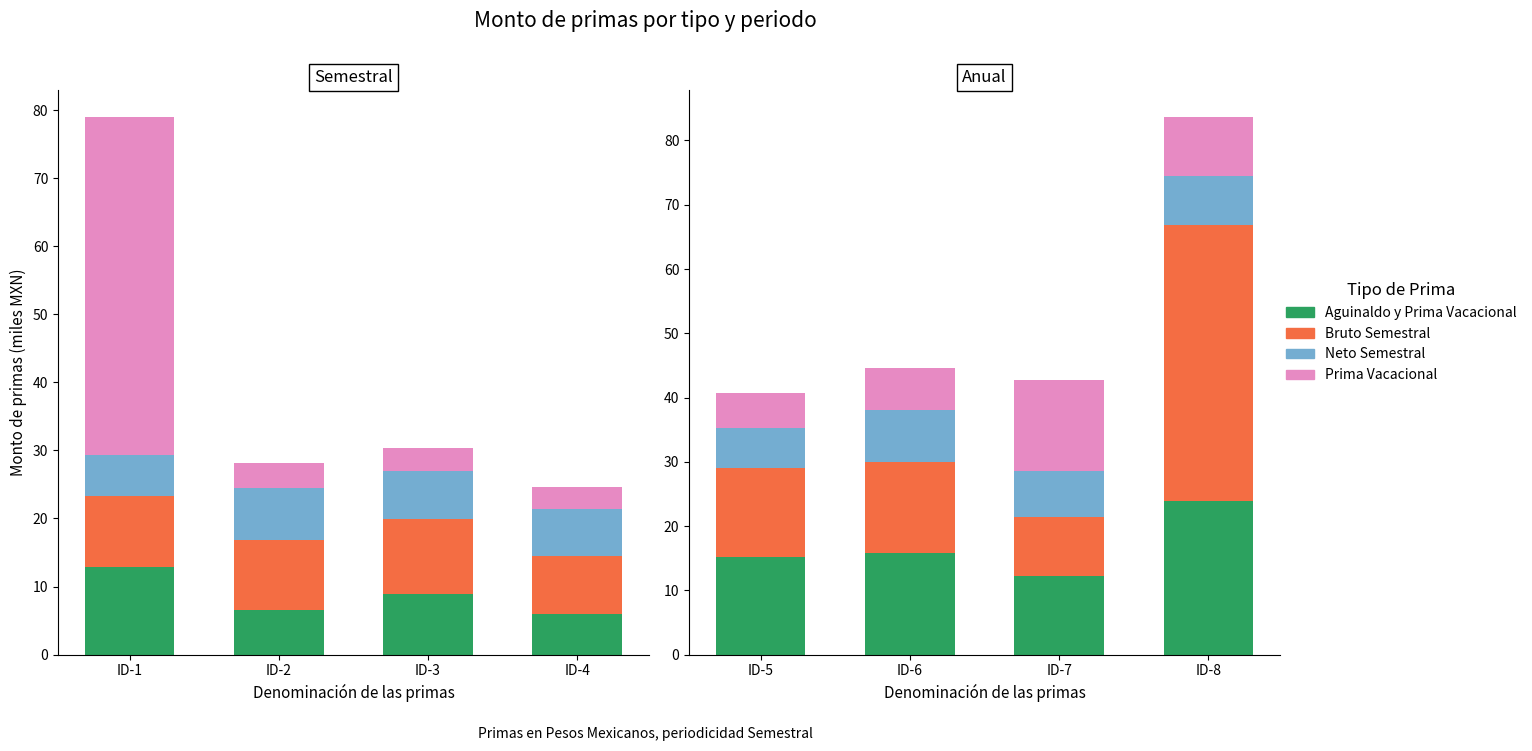

How many data points in Prima Vacacional are above 9?

2